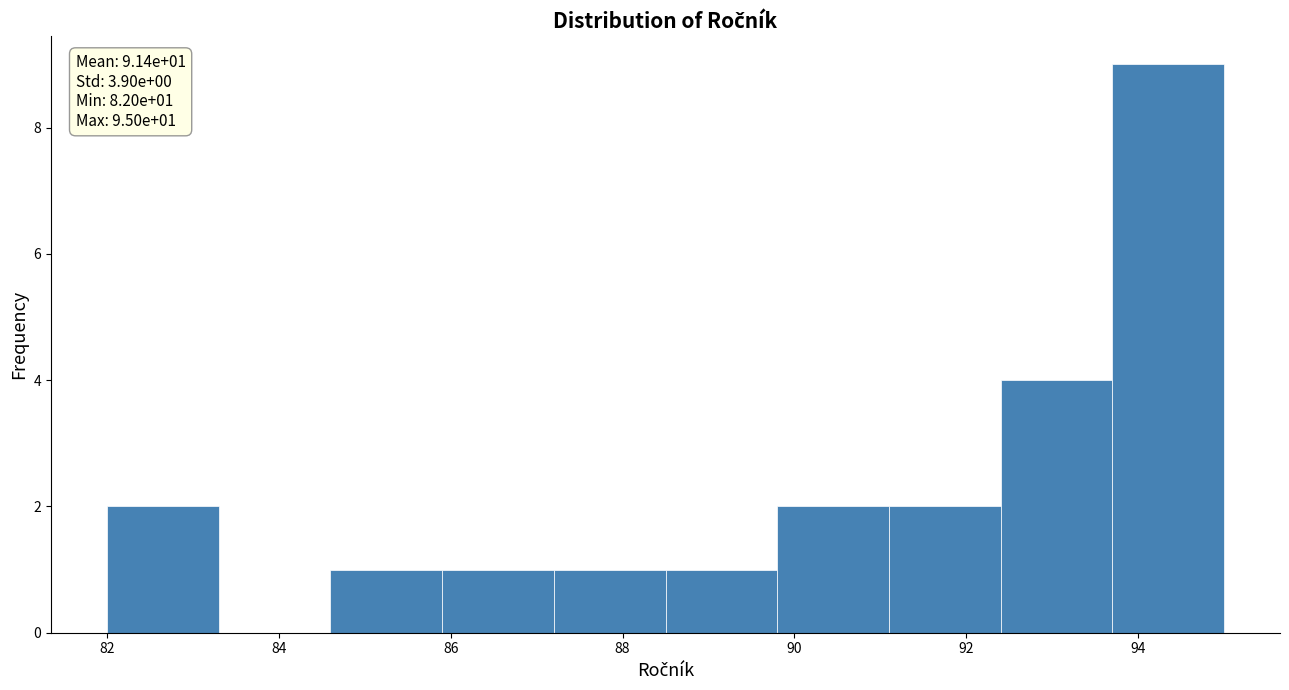

Which range on the x-axis has the tallest bar?

93.7 to 95.0